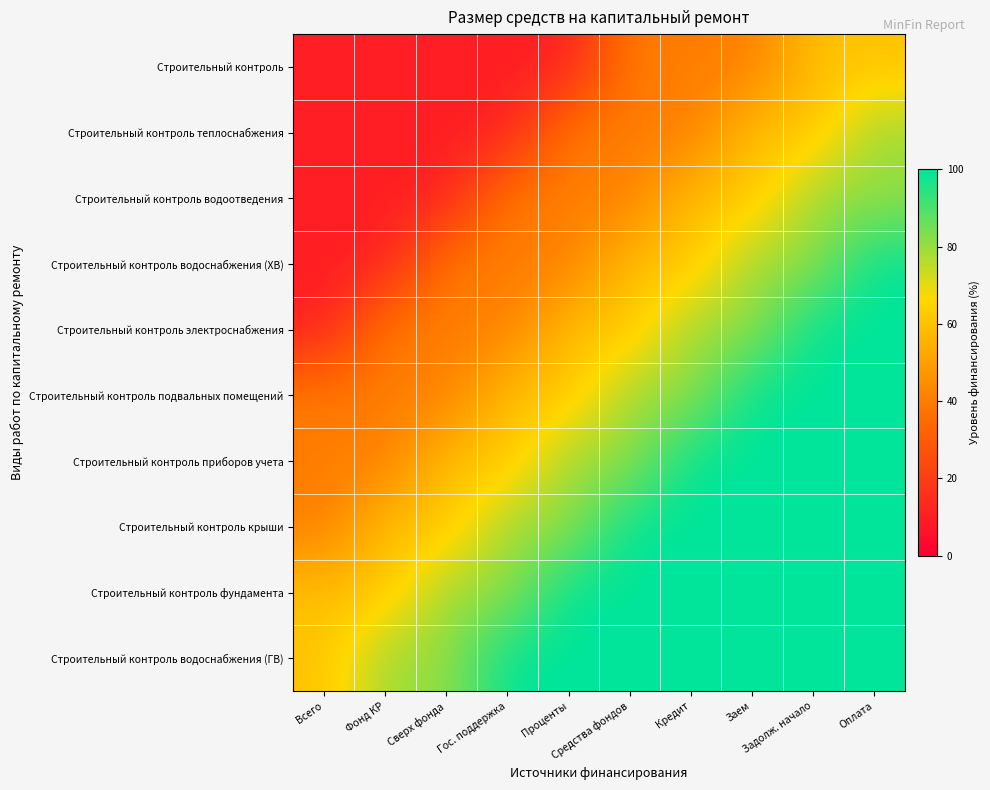

At Задолж. начало, list the series in order from smallest to largest.

Строительный контроль, Строительный контроль теплоснабжения, Строительный контроль водоотведения, Строительный контроль водоснабжения (ХВ), Строительный контроль электроснабжения, Строительный контроль подвальных помещений, Строительный контроль приборов учета, Строительный контроль крыши, Строительный контроль фундамента, Строительный контроль водоснабжения (ГВ)